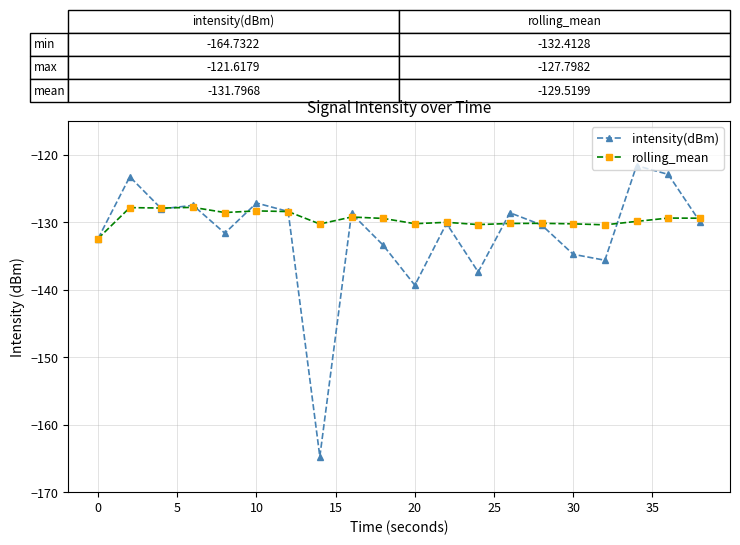

Rank the series by their average value, from highest to lowest.

rolling_mean, intensity(dBm)